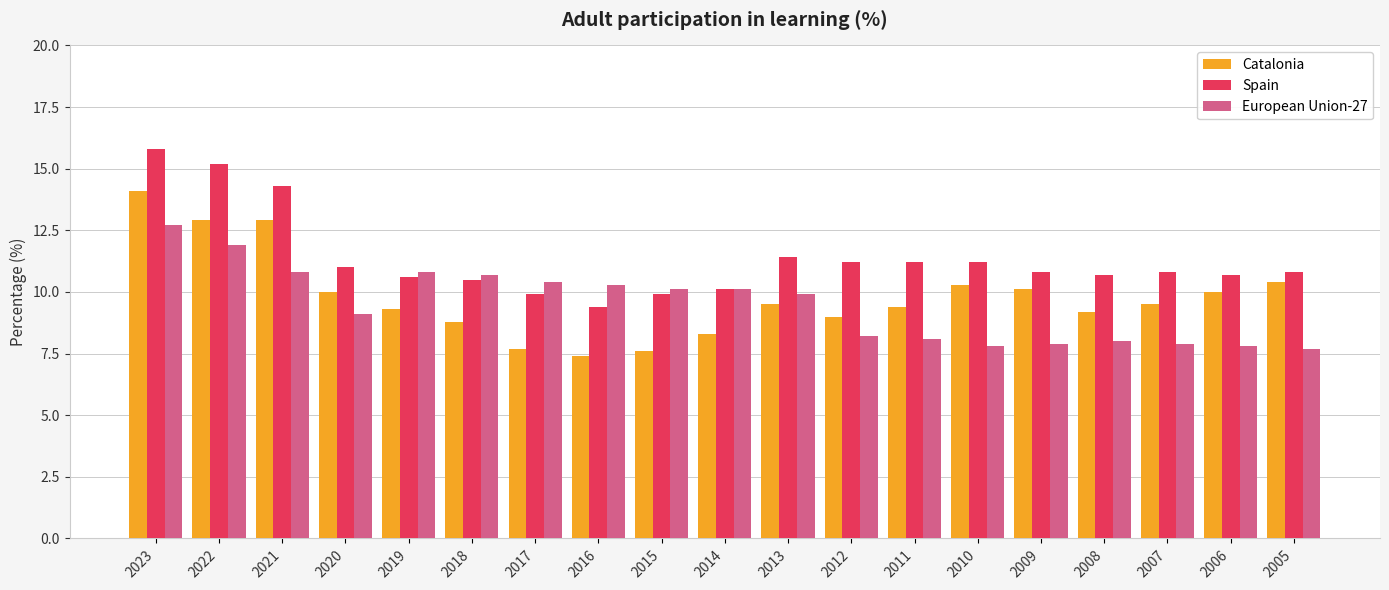

The value of Spain at 2006 is 10.7. True or false?

True